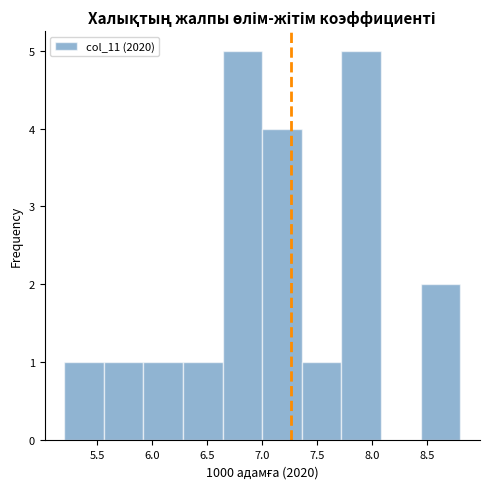

Reading left to right, transcribe this chart: for each bar, give the range it covers on the x-axis and its height. Neither the bar edges nor the heights are printed on the chart, so give them approximately, as read against the axes.

5.20 to 5.56: 1
5.56 to 5.92: 1
5.92 to 6.28: 1
6.28 to 6.64: 1
6.64 to 7.00: 5
7.00 to 7.36: 4
7.36 to 7.72: 1
7.72 to 8.08: 5
8.08 to 8.44: 0
8.44 to 8.80: 2